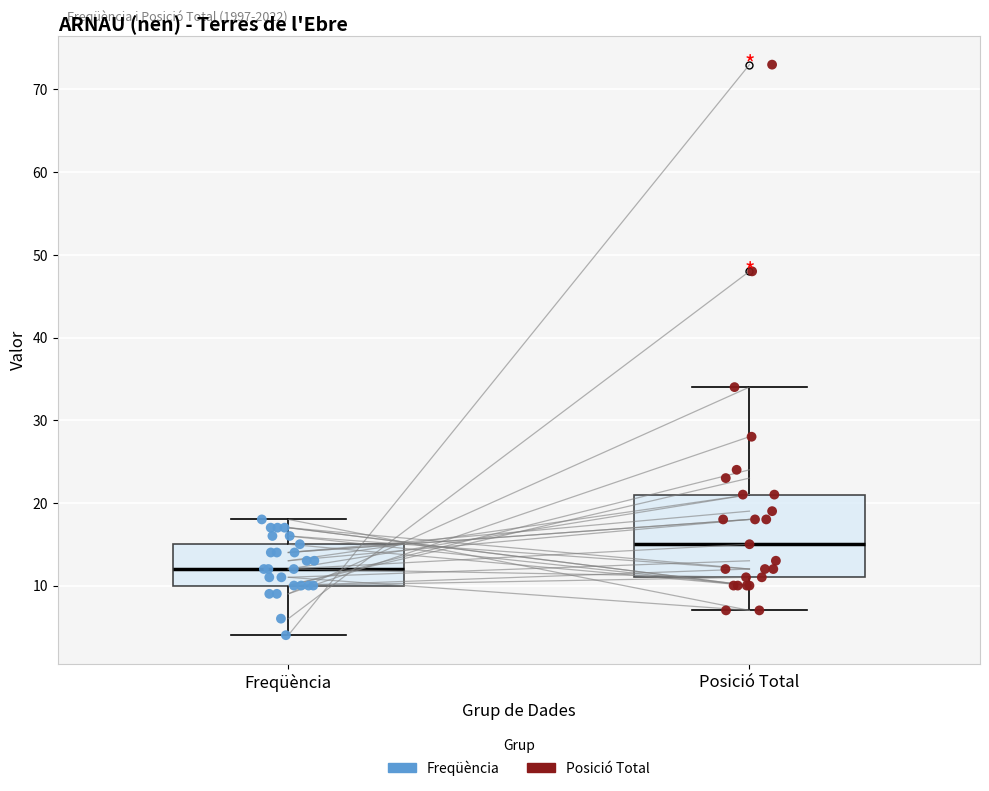

Reading left to right, read every box against the y-axis: the position of its median line, the range the box covers, and the ends of its whiskers. The values are not printed on the chart, so give them approximately, as read against the axis.

Freqüència: median 12, box 10 to 15, whiskers 4 to 18
Posició Total: median 15, box 11 to 21, whiskers 7 to 34